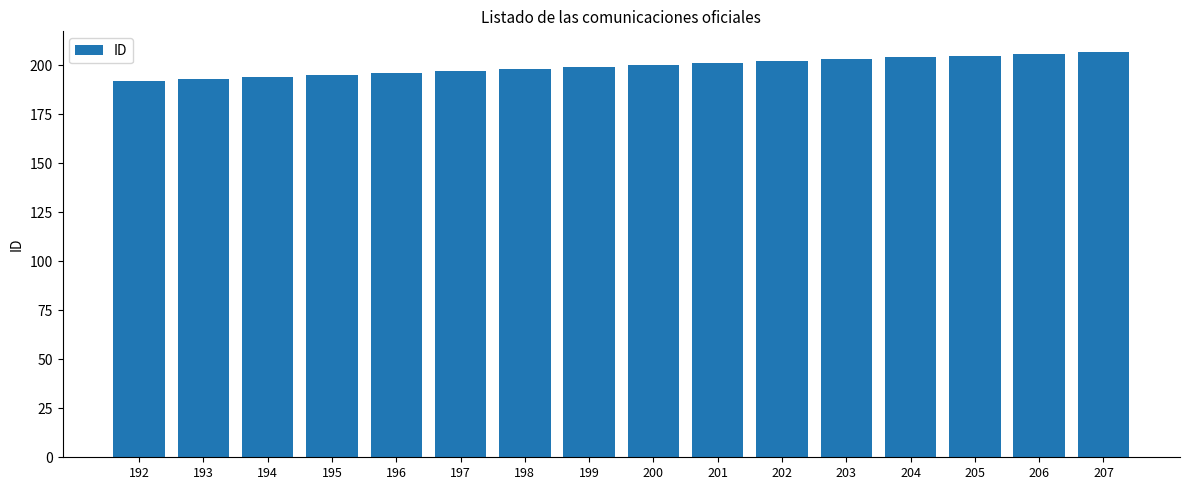

What is the sum of all values?

3192